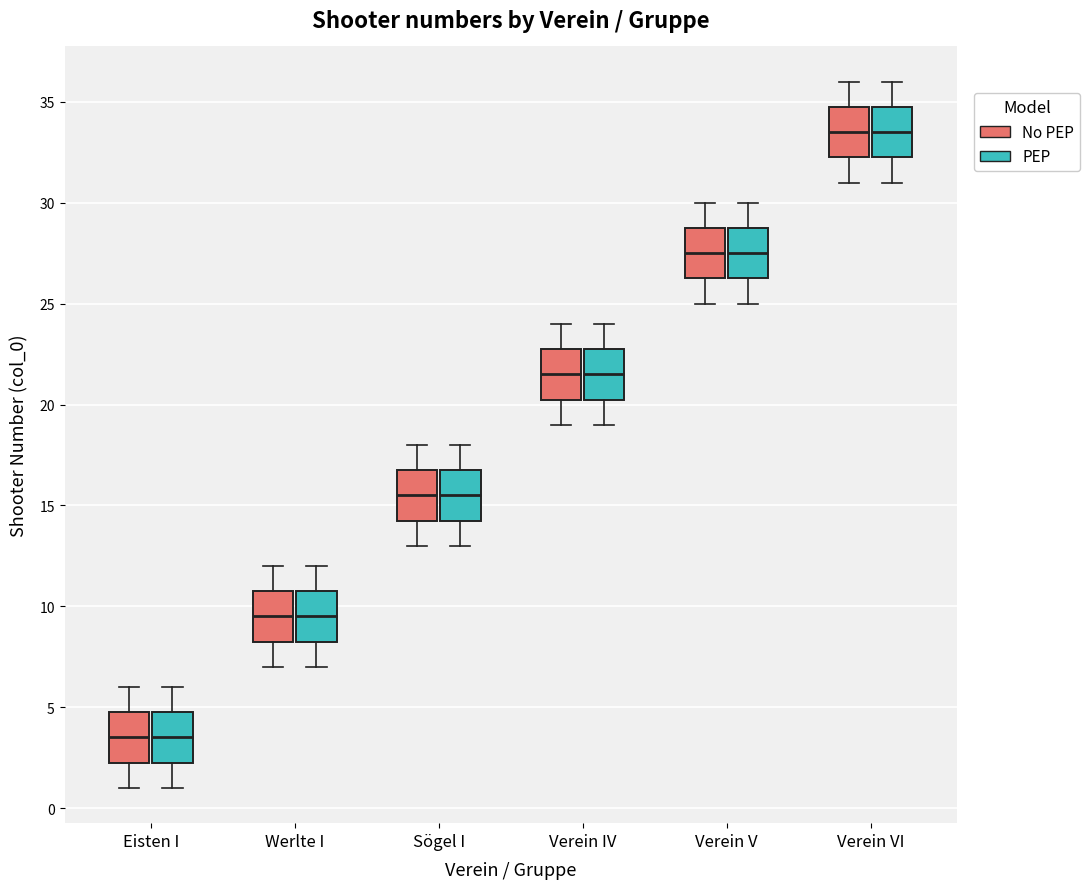

Where does the median line of the box for Eisten I (PEP) sit on the y-axis? The values are not printed on the chart, so give them approximately, as read against the axis.

3.5